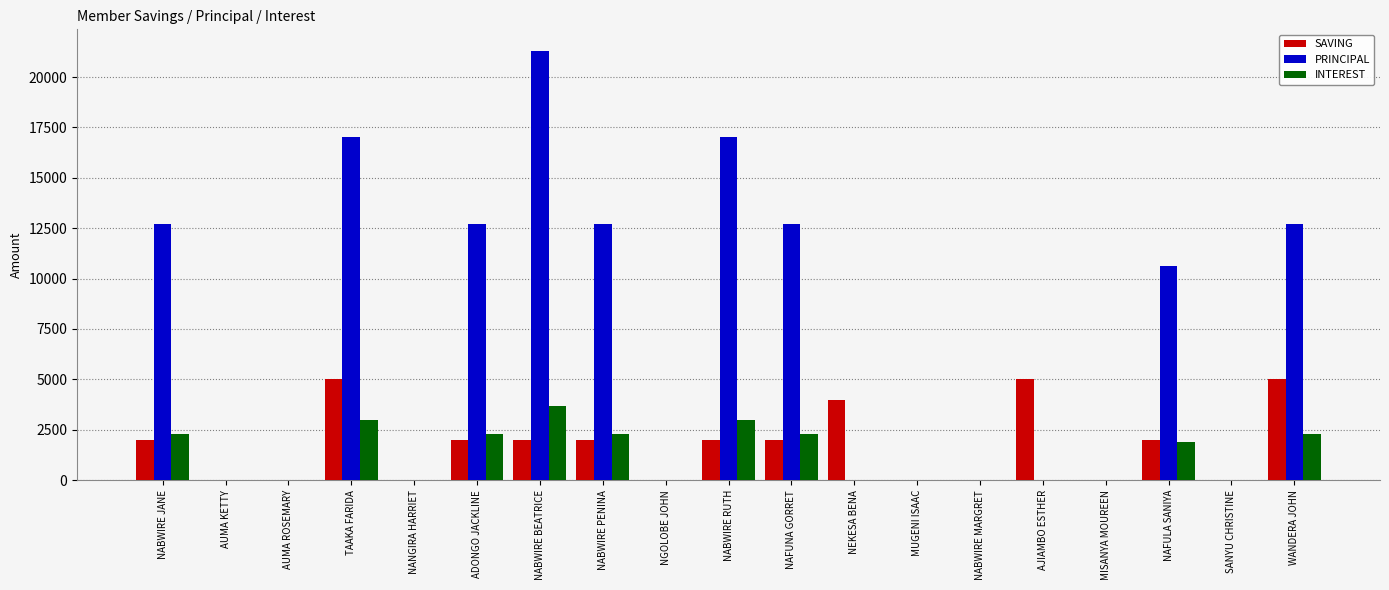

The PRINCIPAL series shows 0 at NEKESA BENA. True or false?

True